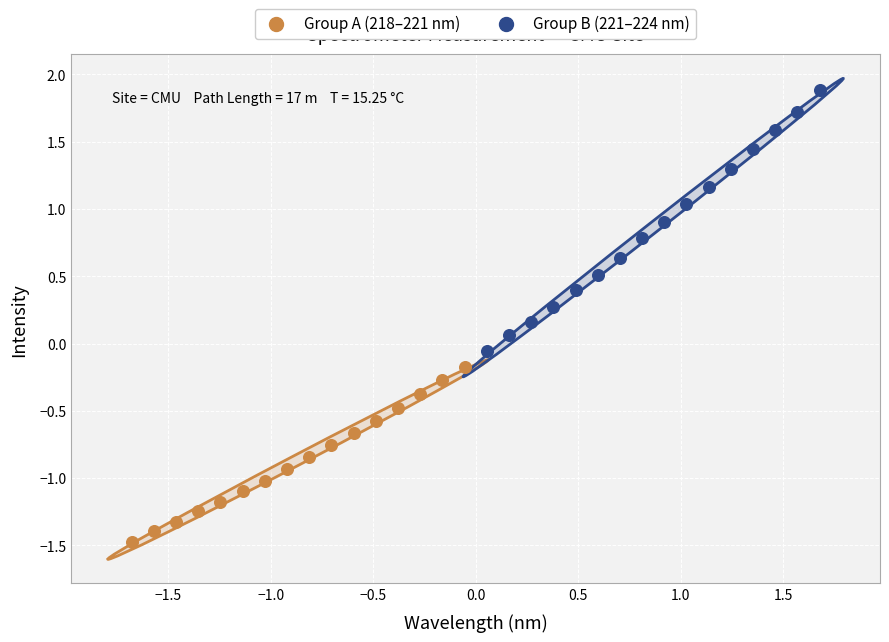

Which series contains the lowest Y value?

Group A (218–221 nm)